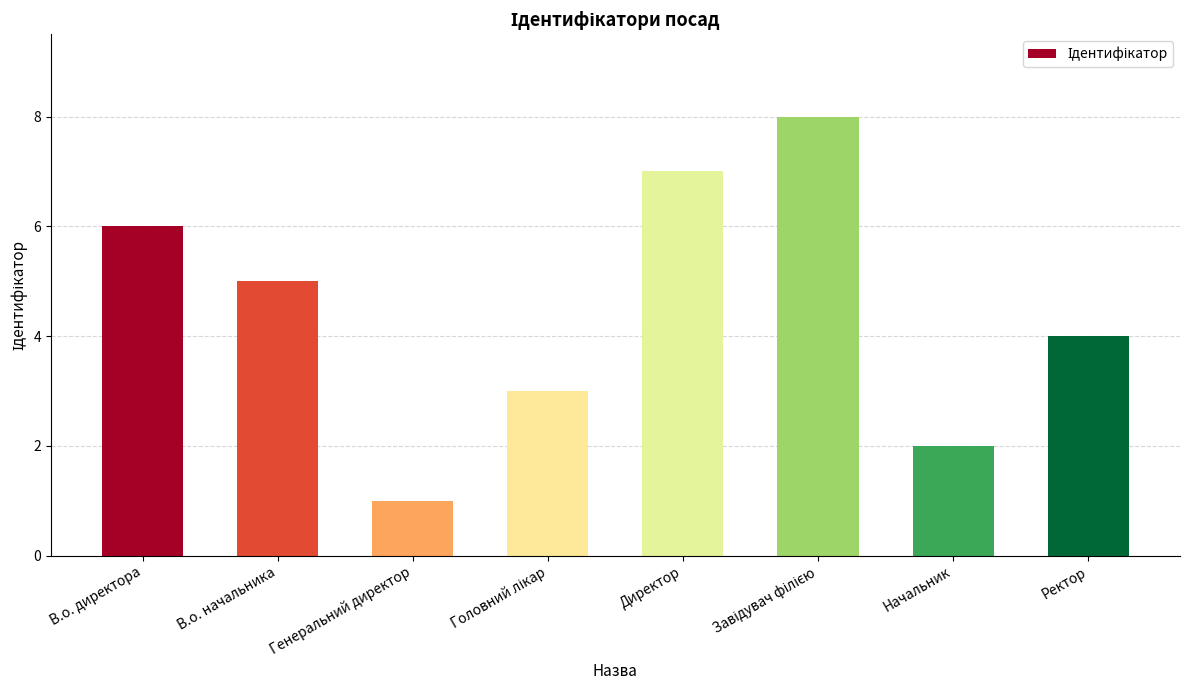

What position from the left is Директор?

5